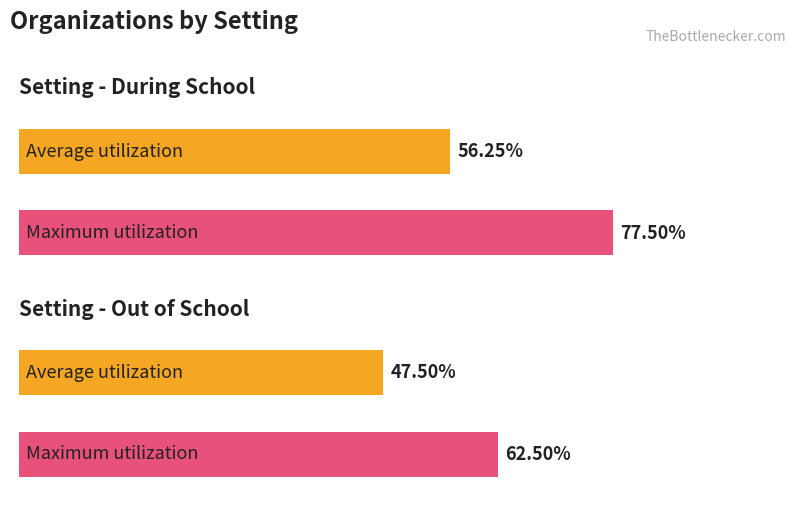

Is the value of Out of School at 16 greater than the value of During School at 7?

Yes